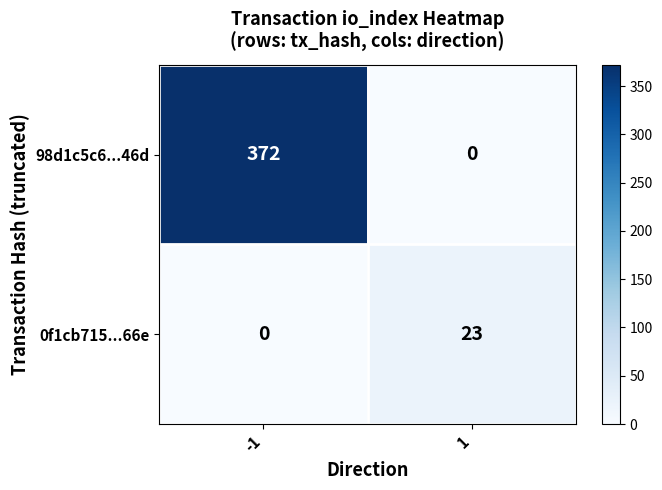

At which category is the sum across all series the highest?

-1